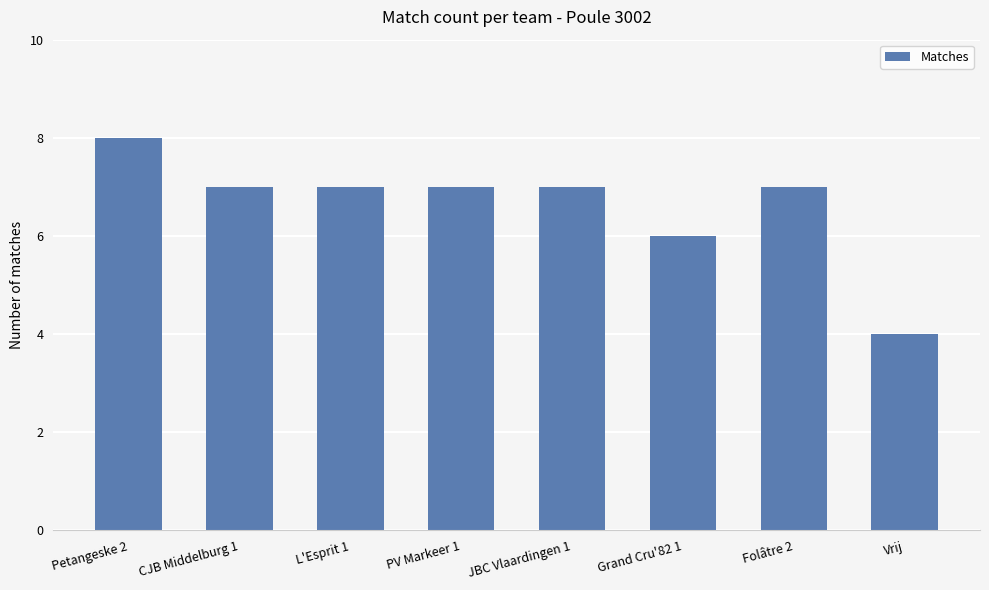

Are the bars grouped side by side (vs. stacked)?

No